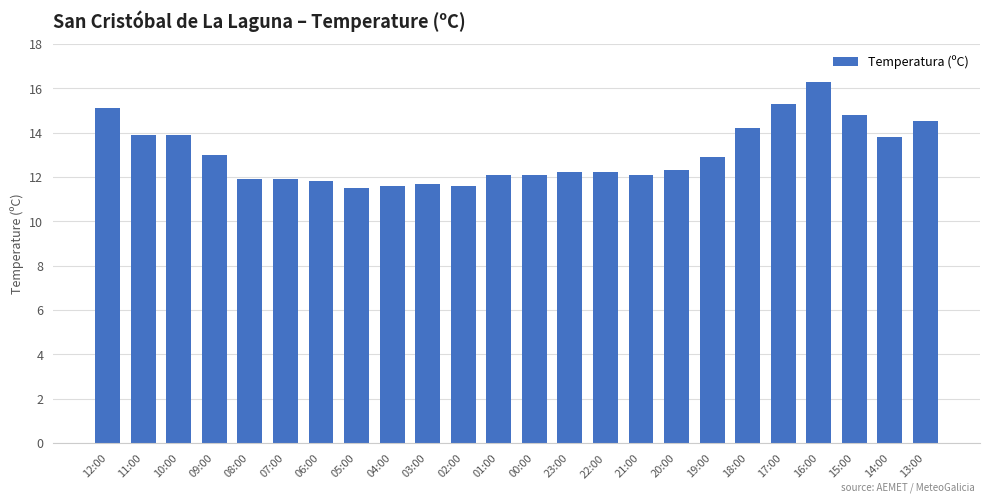

What position from the left is 20:00?

17